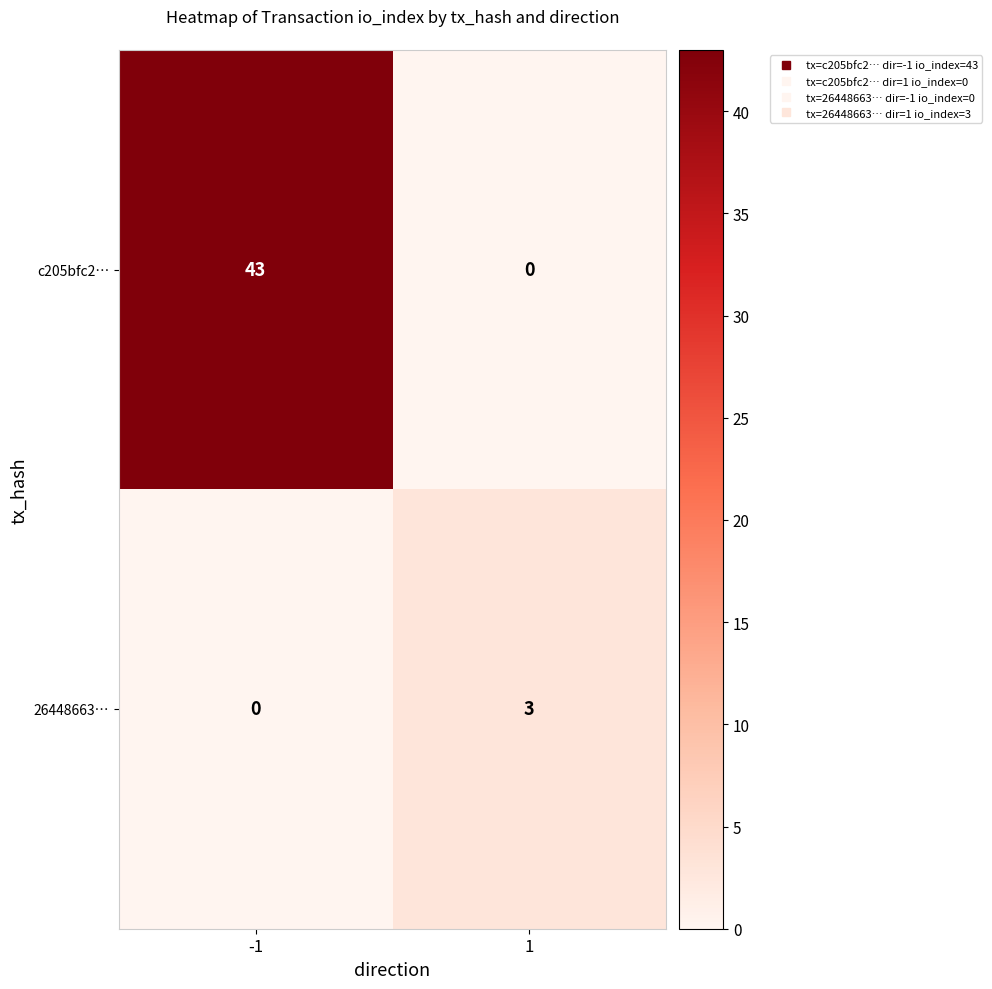

Which series has the largest range (max minus min)?

c205bfc2…